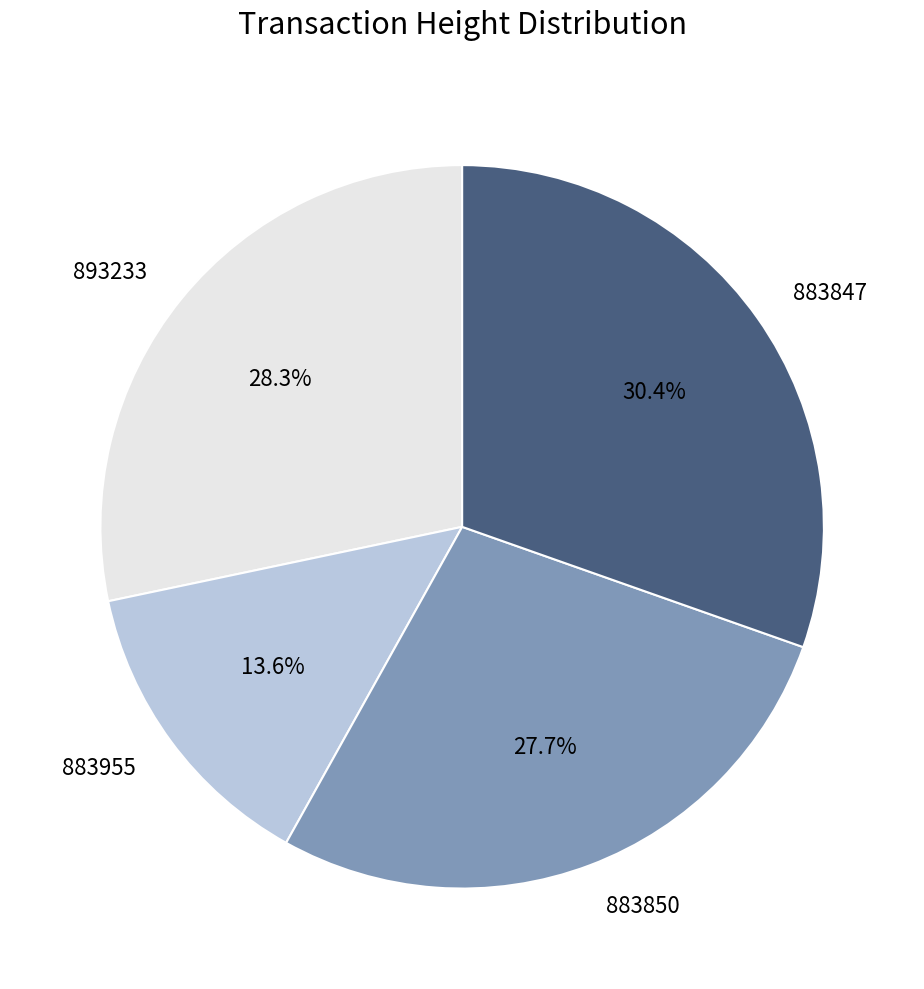

What percentage is the 883847 slice, to the nearest percent?

30%